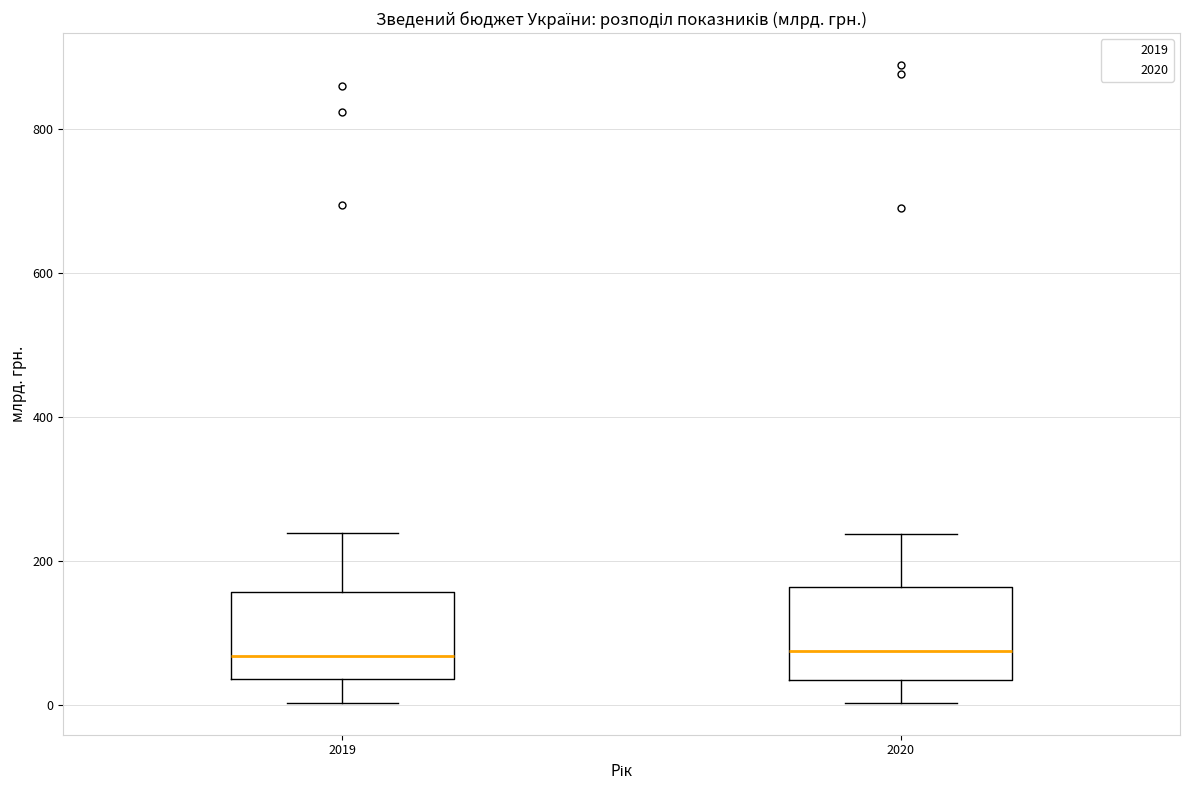

Reading left to right, read every box against the y-axis: the position of its median line, the range the box covers, and the ends of its whiskers. The values are not printed on the chart, so give them approximately, as read against the axis.

2019: median 60, box 40 to 160, whiskers 0 to 240
2020: median 80, box 40 to 160, whiskers 0 to 240